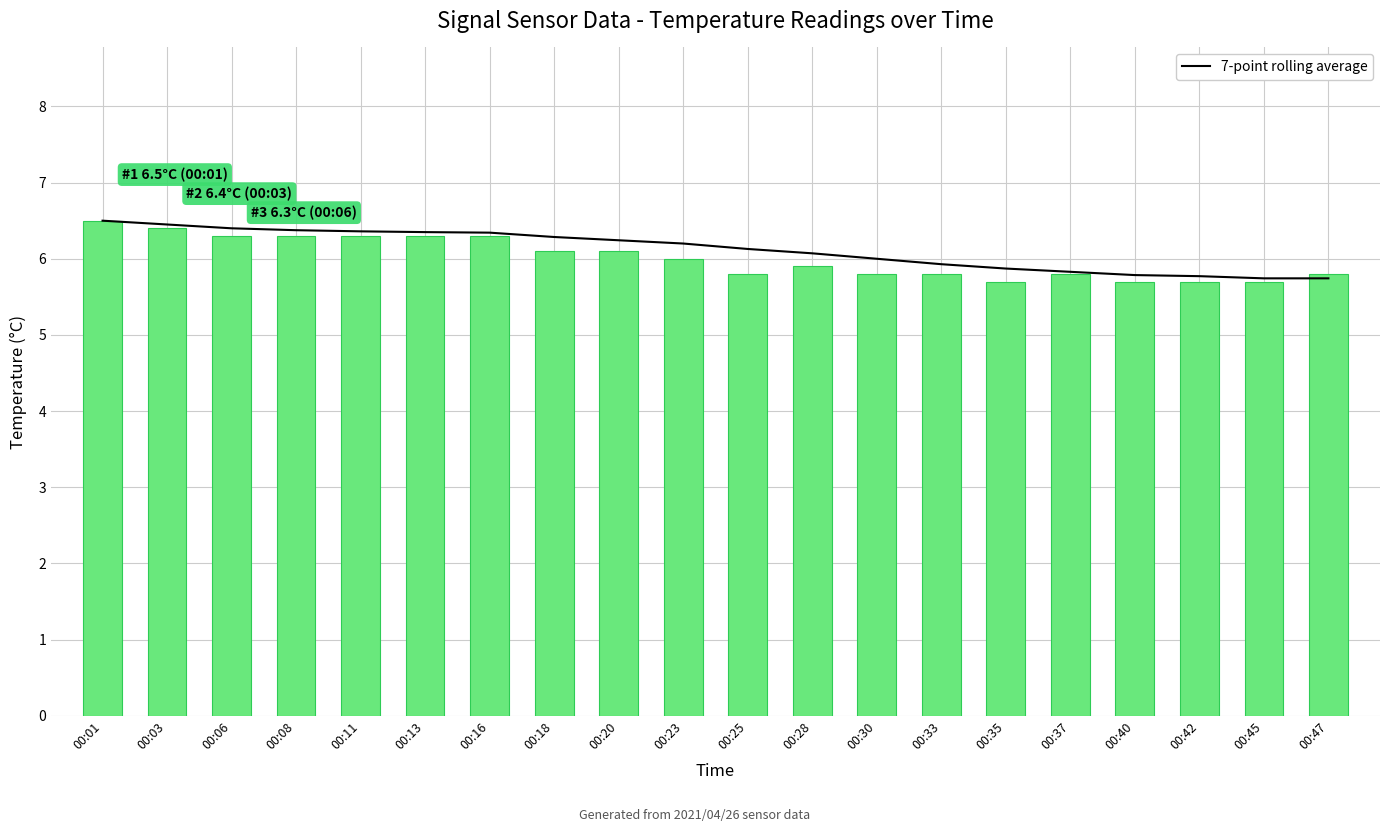

Is it true that 7-point rolling average equals 4.4 at 00:06?

False